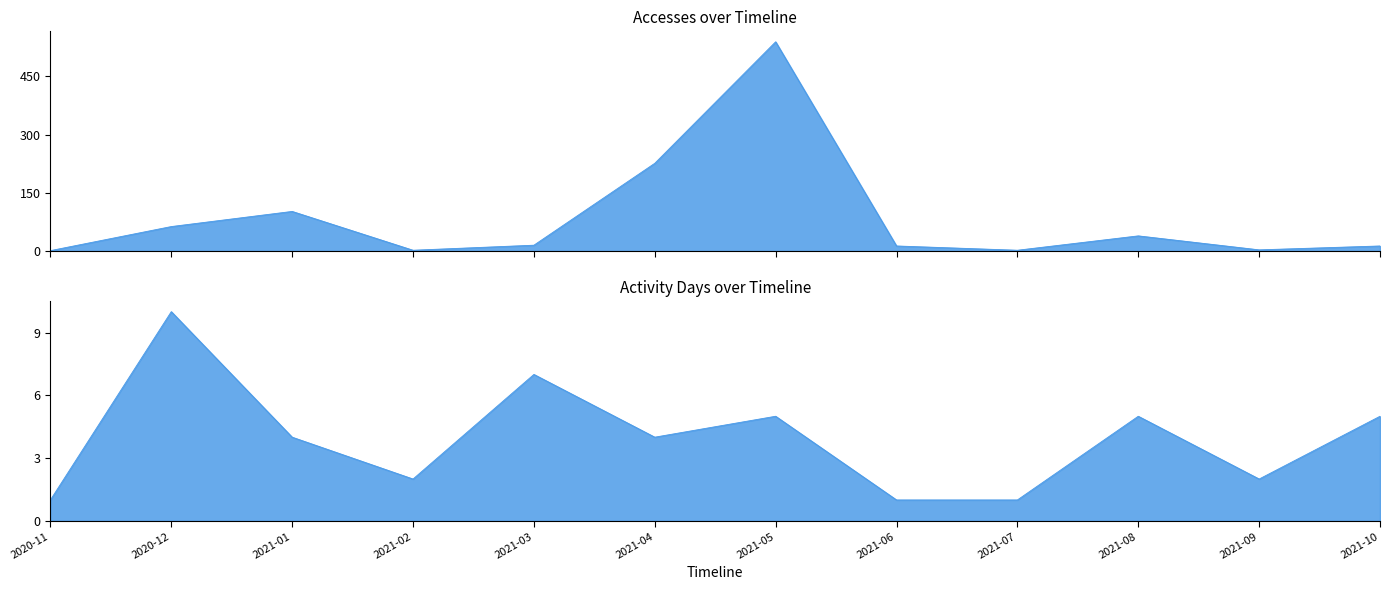

Where is the first local minimum for Users?

2021-02